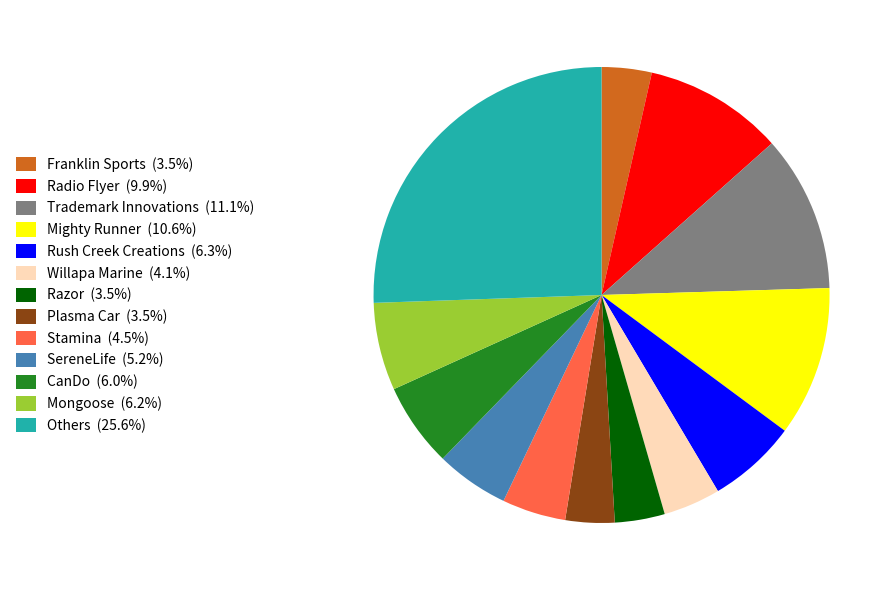

Approximately how many times larger is the value at Plasma Car (3.5%) compared to Trademark Innovations (11.1%)?

0.3